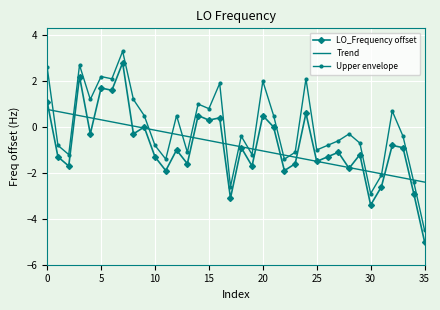

True or false: Upper envelope and LO_Frequency offset intersect in this chart.

False